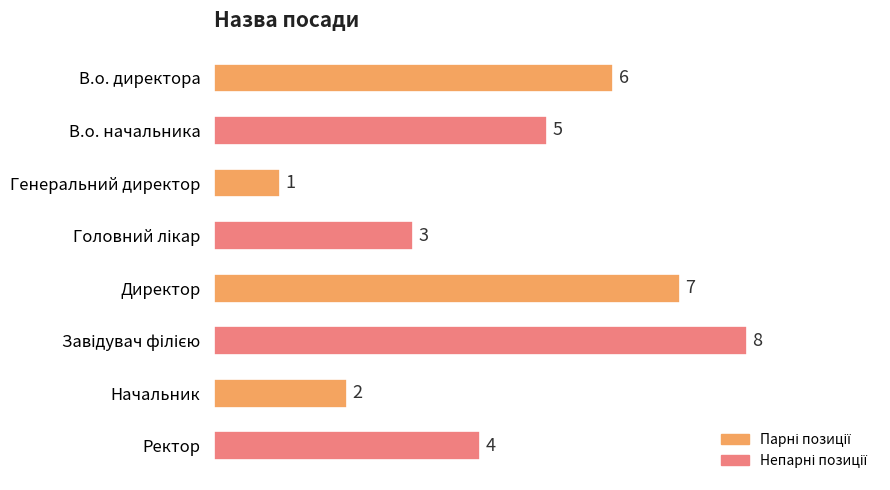

What is the change in value from В.о. директора to Генеральний директор?

-5